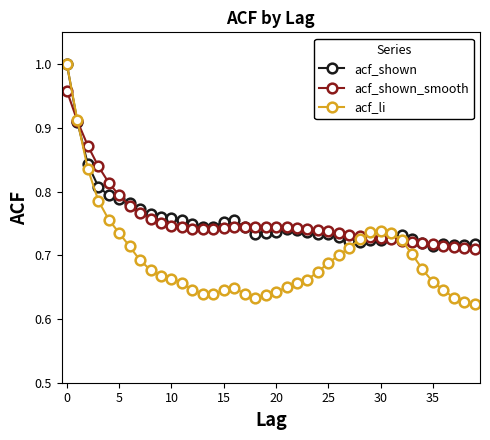

How many series are shown in this chart?

3